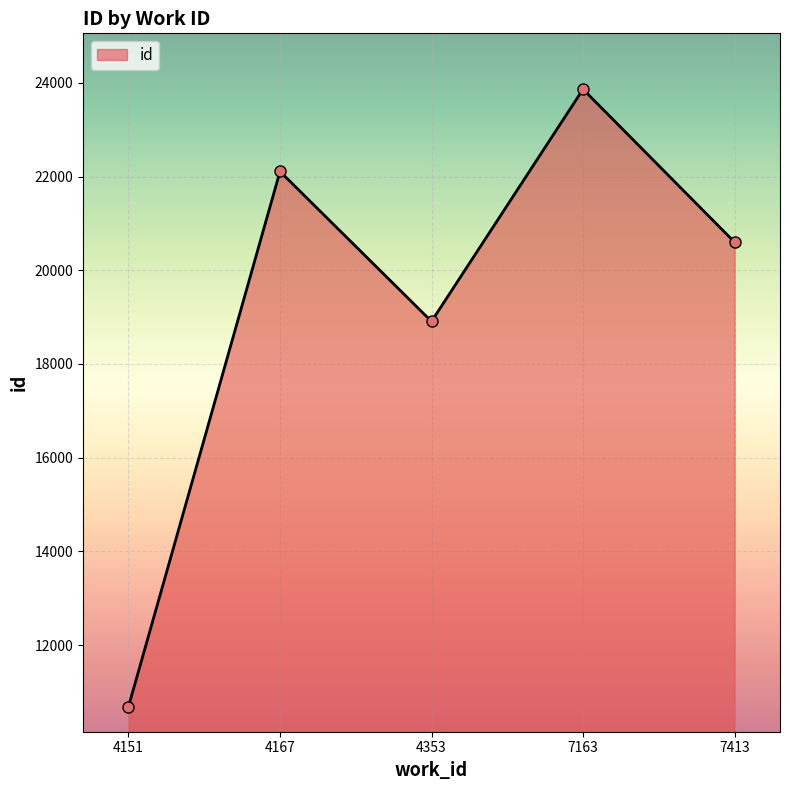

Between 4167 and 4151, which is larger?

4167